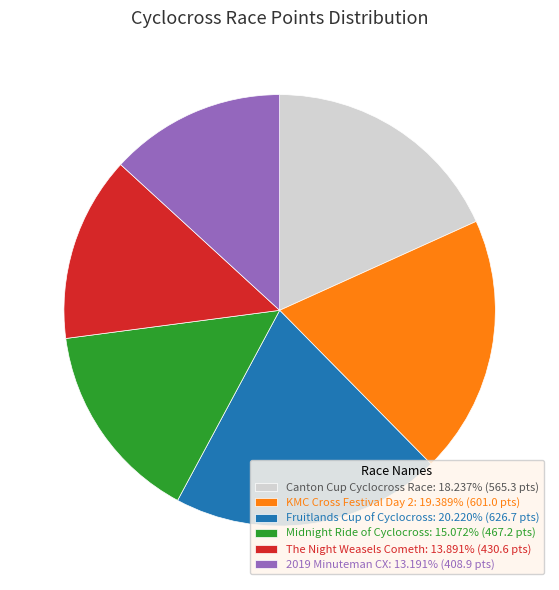

What is the smallest slice in the pie chart?

2019 Minuteman CX